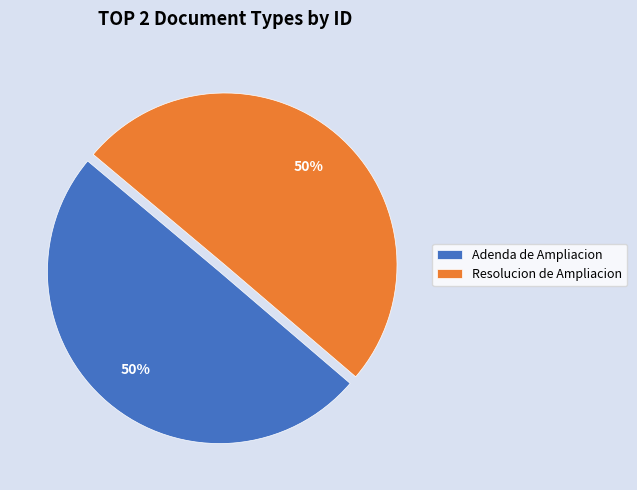

What percentage is the Resolucion de Ampliacion slice, to the nearest percent?

50%